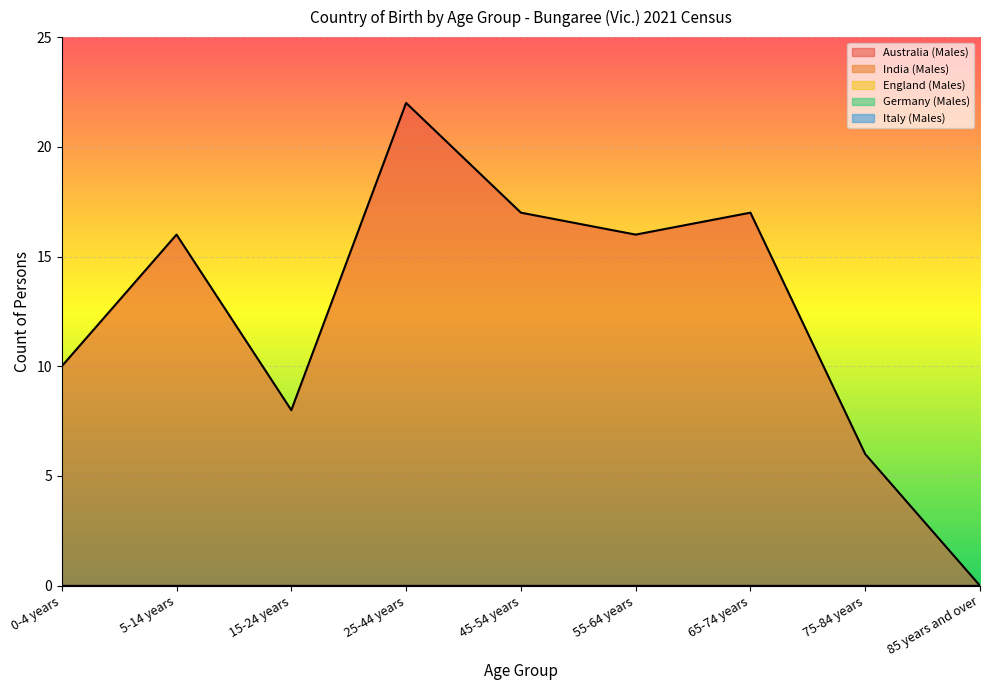

At which category does the chart reach its minimum across all series?

85 years and over